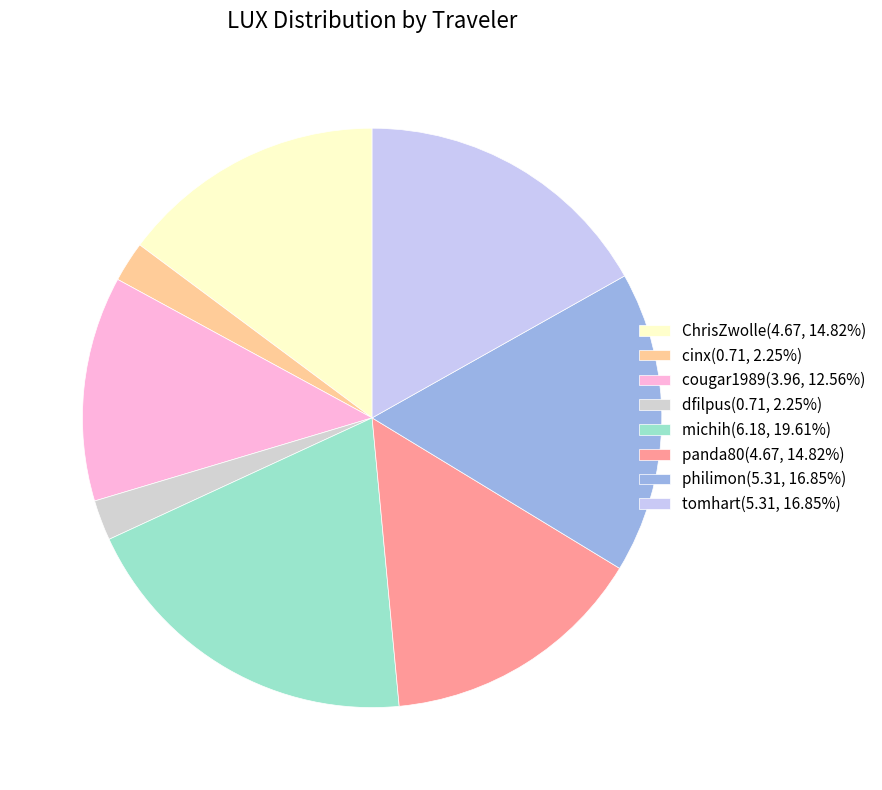

How many segments does this pie chart have?

8